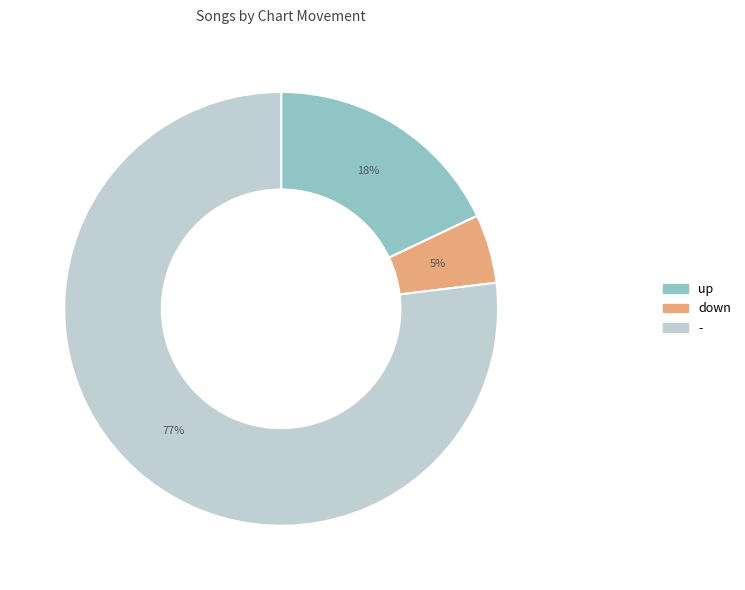

Is it true that up is 9% of the pie?

False